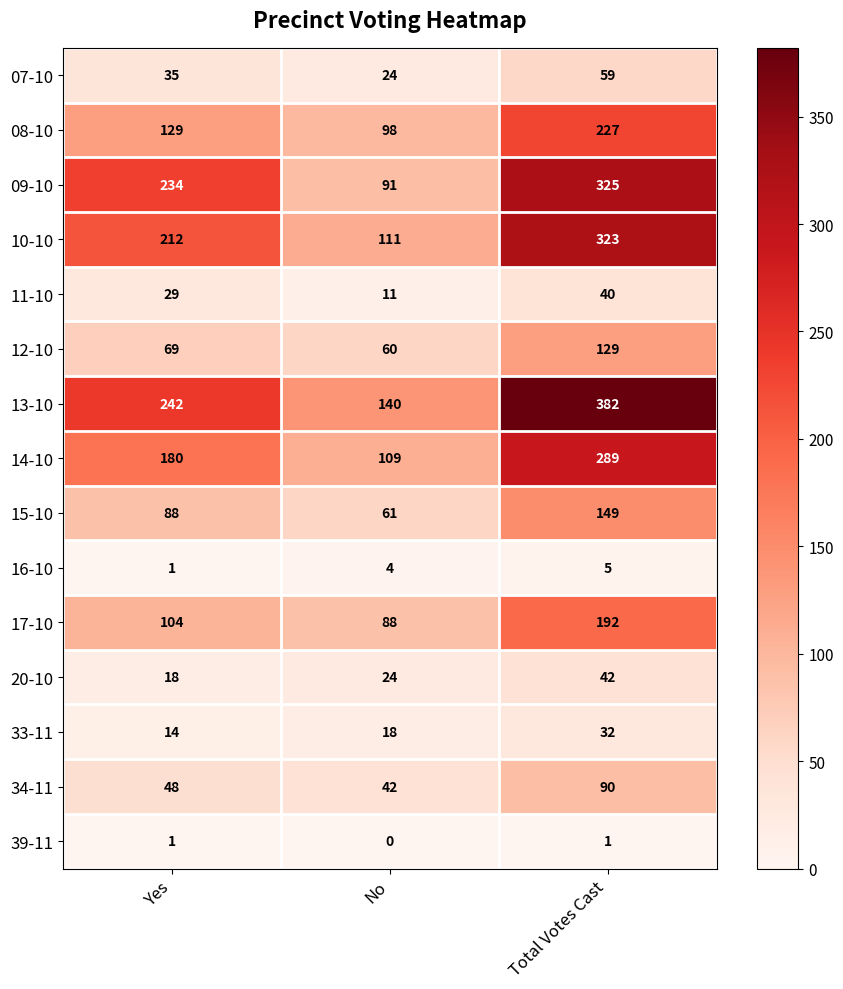

The value of 09-10 at Yes is 116. True or false?

False